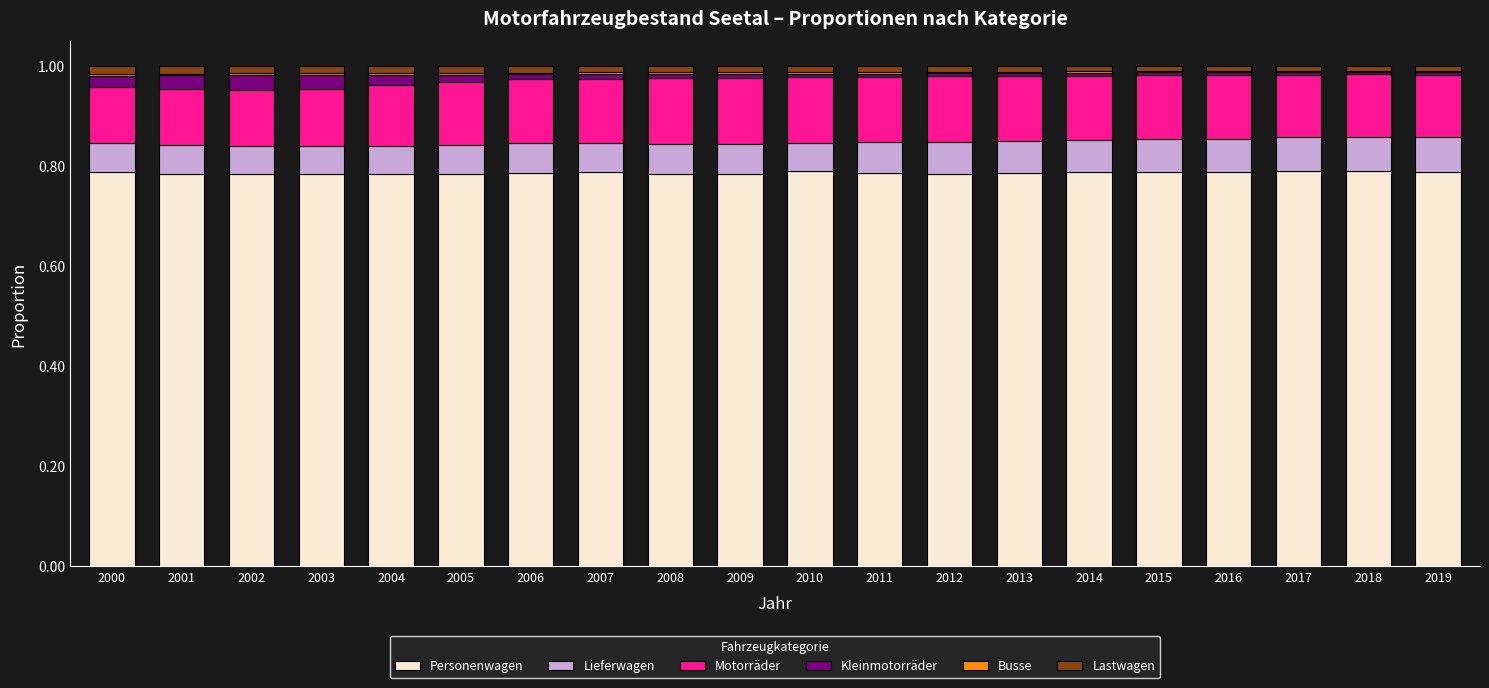

Is it true that Personenwagen equals 0.8 at 2012?

True